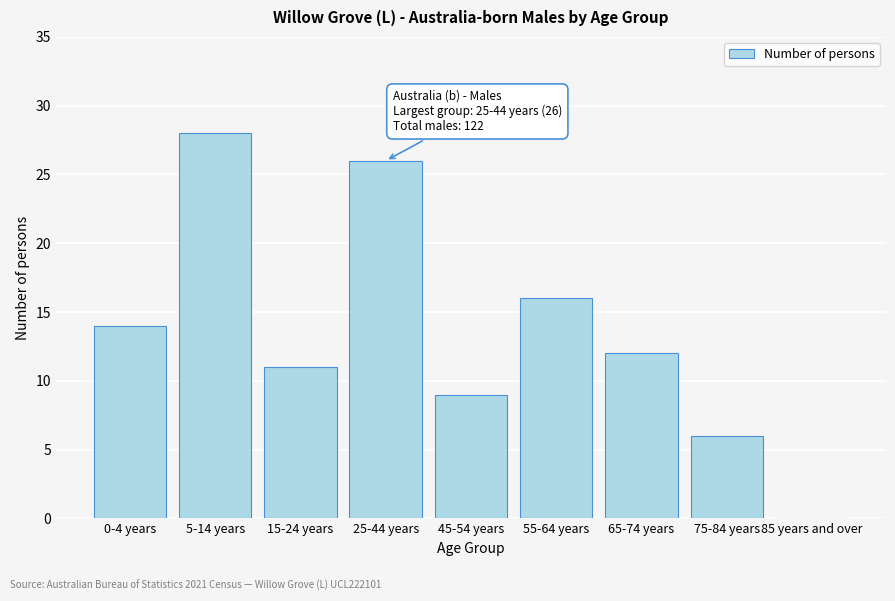

Reading left to right, extract all data points from this chart.

0-4 years=14	5-14 years=28	15-24 years=11	25-44 years=26	45-54 years=9	55-64 years=16	65-74 years=12	75-84 years=6	85 years and over=0